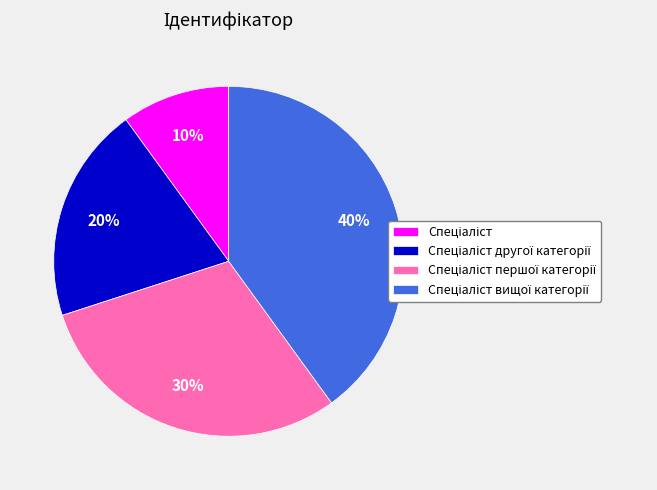

To the nearest percent, what is the average slice percentage?

25%